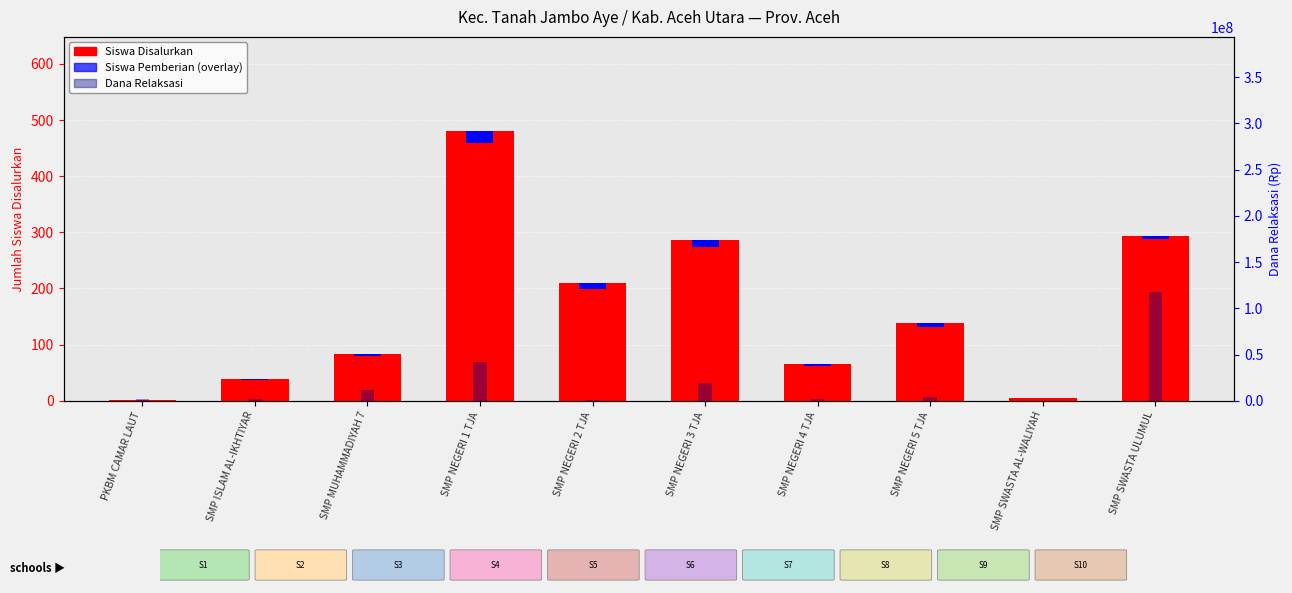

True or false: Siswa Disalurkan has a value of 294.0 at SMP SWASTA ULUMUL.

True